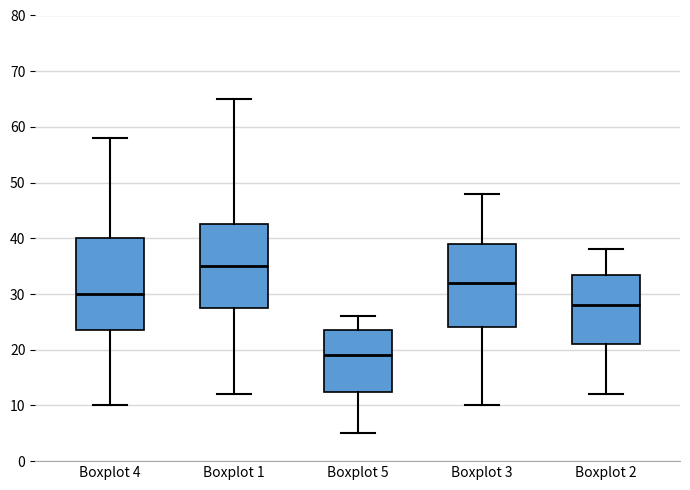

Reading left to right, read every box against the y-axis: the position of its median line, the range the box covers, and the ends of its whiskers. The values are not printed on the chart, so give them approximately, as read against the axis.

Boxplot 4: median 30, box 24 to 40, whiskers 10 to 58
Boxplot 1: median 35, box 28 to 43, whiskers 12 to 65
Boxplot 5: median 19, box 13 to 24, whiskers 5 to 26
Boxplot 3: median 32, box 24 to 39, whiskers 10 to 48
Boxplot 2: median 28, box 21 to 34, whiskers 12 to 38